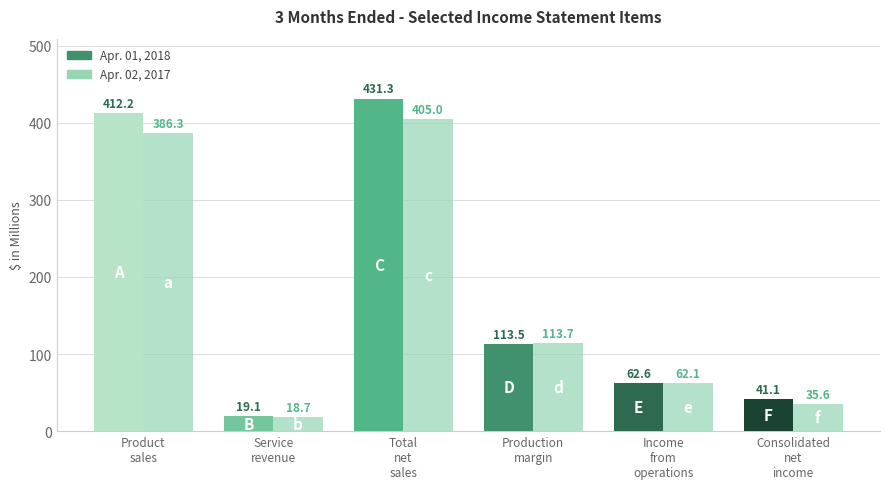

At which label does Apr. 01, 2018 first exceed 113?

Product sales